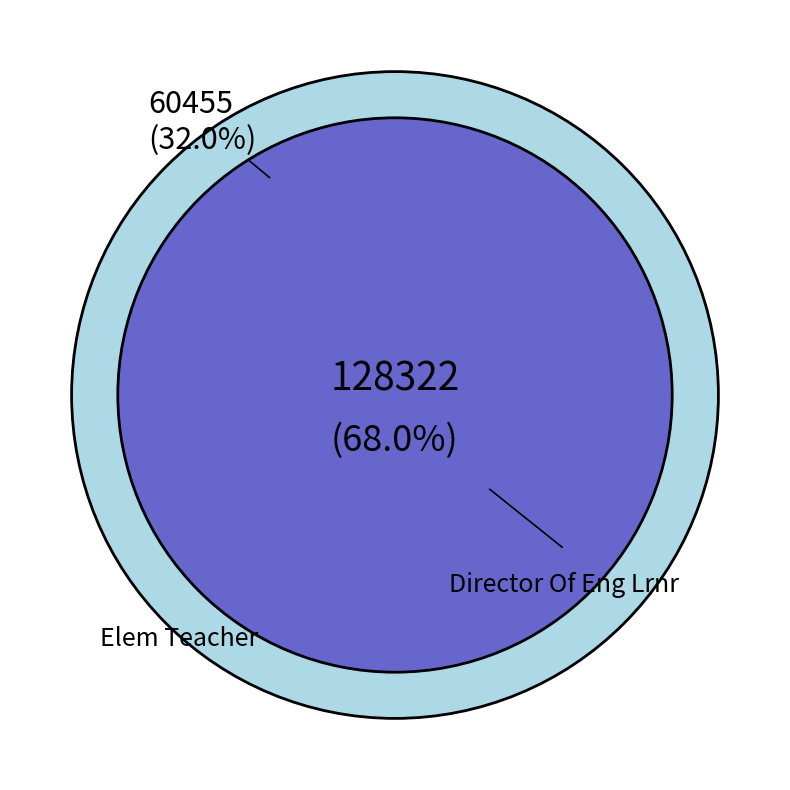

What is the change in value from Director Of Eng Lrnr to Elem Teacher?

-67867